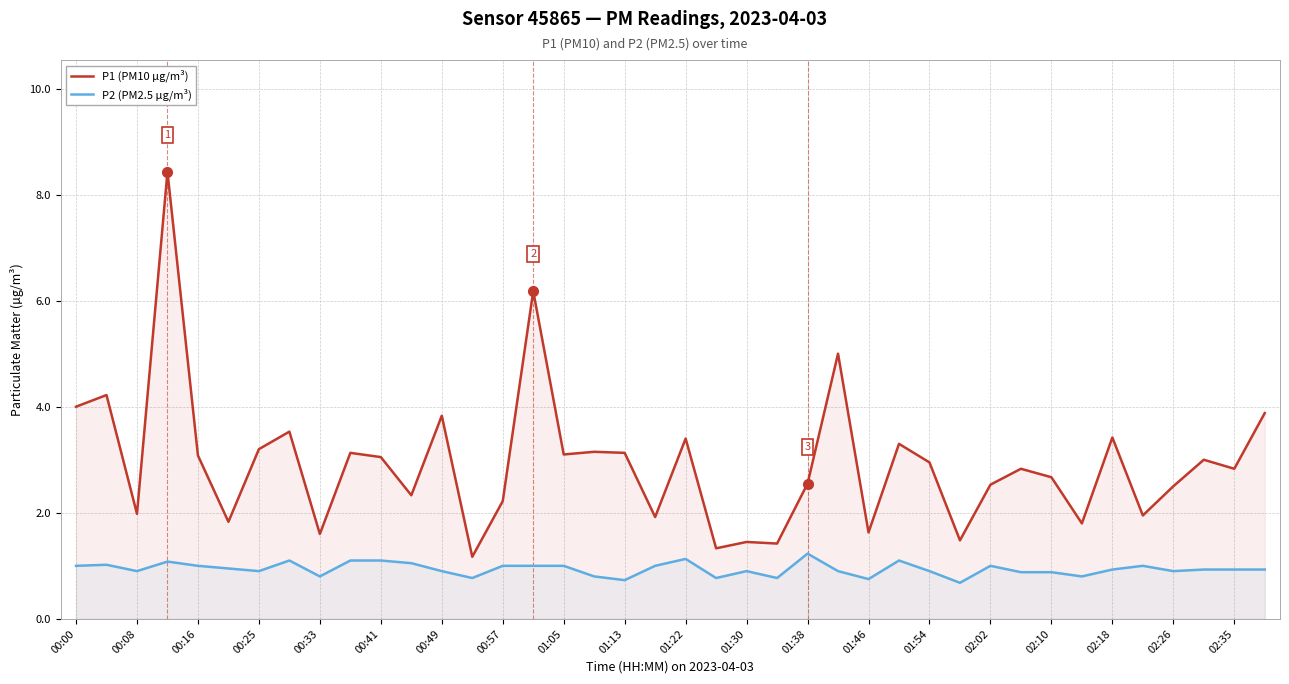

Where does the P1 (PM10 µg/m³) series first go above 2?

00:00